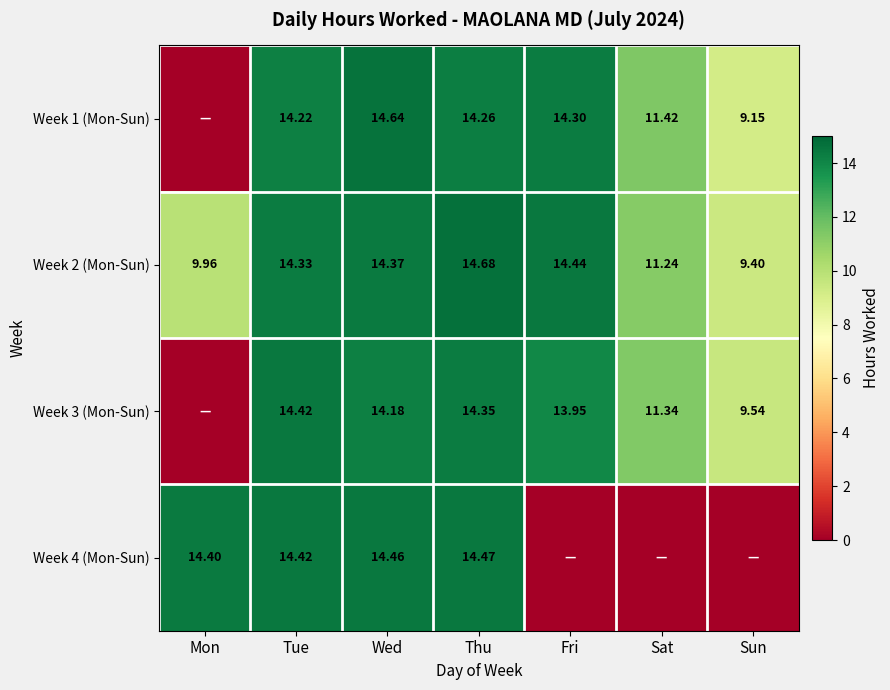

Which has a higher value, Fri or Thu?

Fri